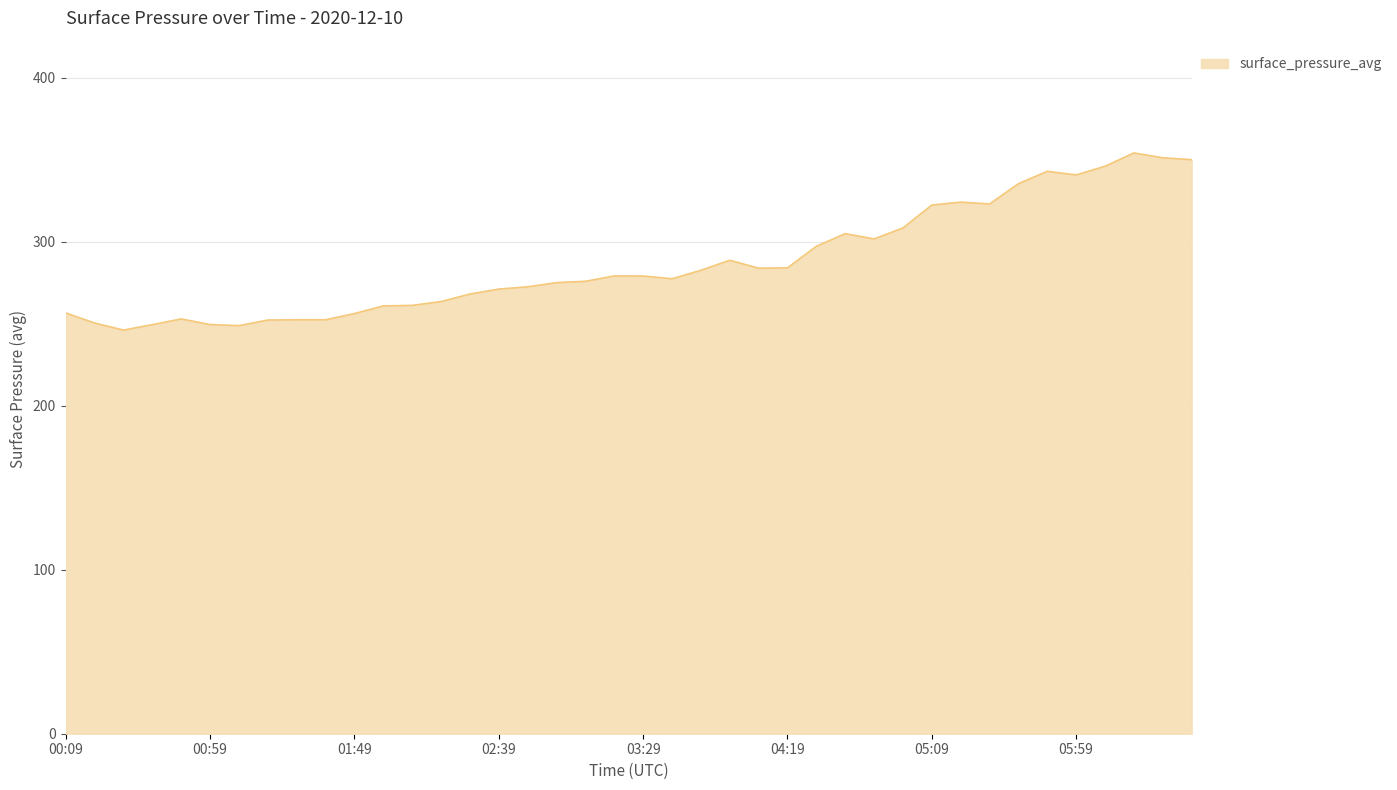

True or false: there are more than 0 points higher than both neighbors.

True